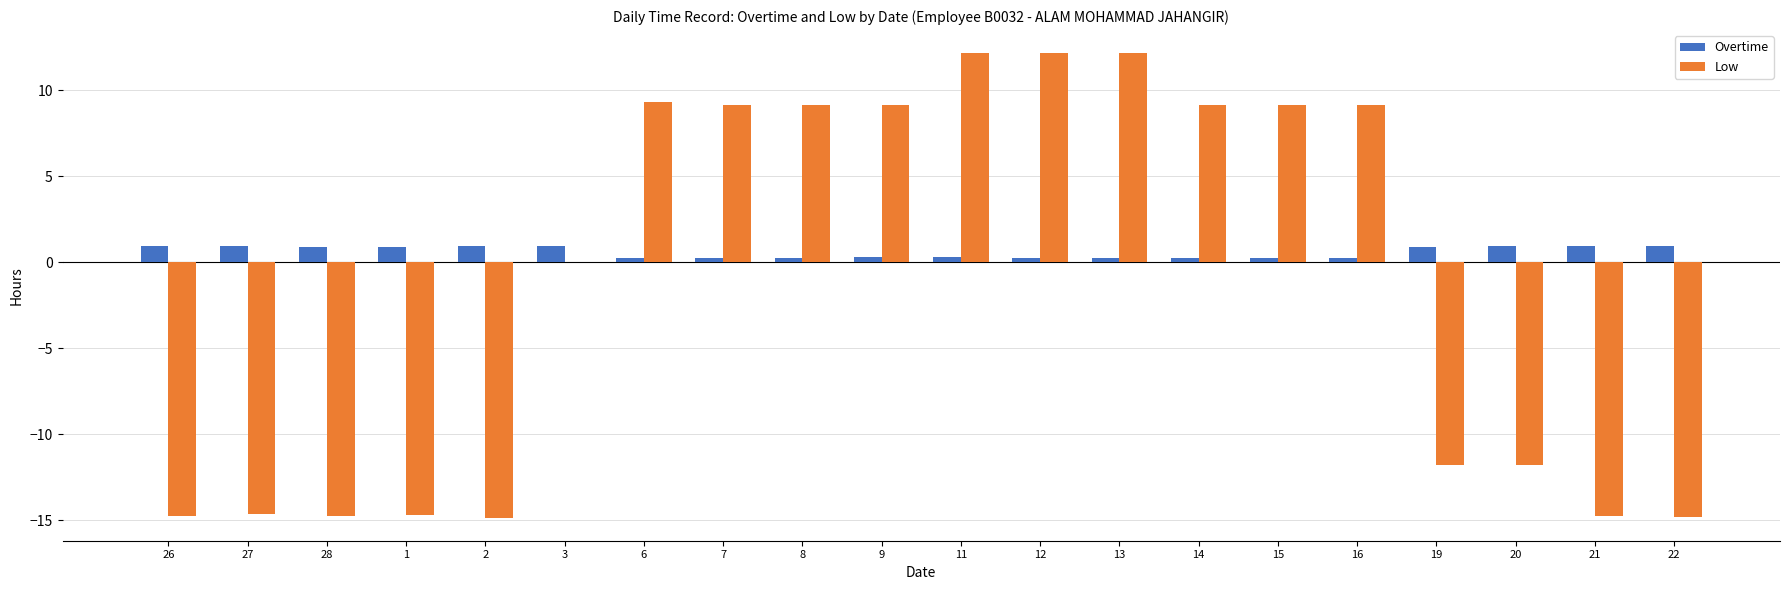

How many groups of bars are there?

20